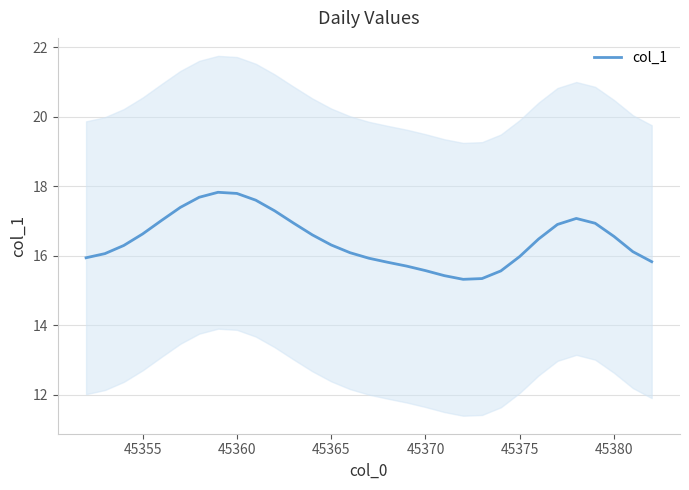

What is the maximum value for col_1?

17.8